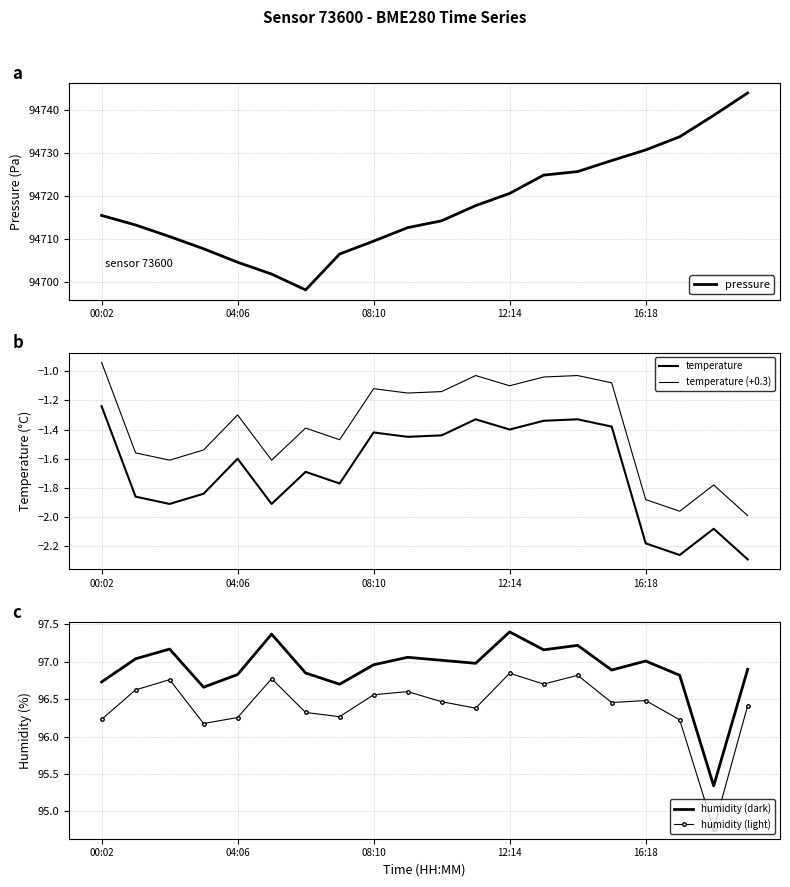

How many distinct data groups are displayed?

5